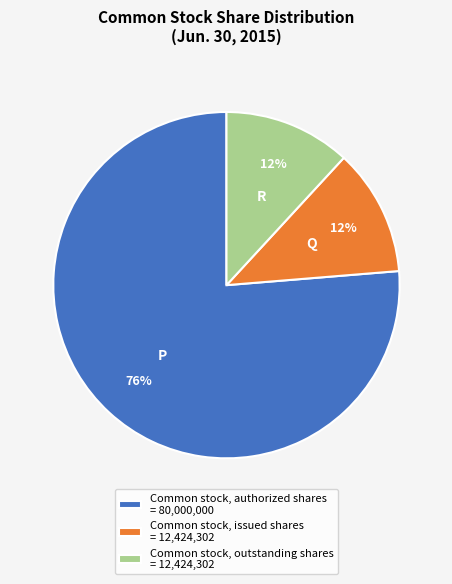

Which has a higher value, Common stock, authorized shares or Common stock, outstanding shares?

Common stock, authorized shares